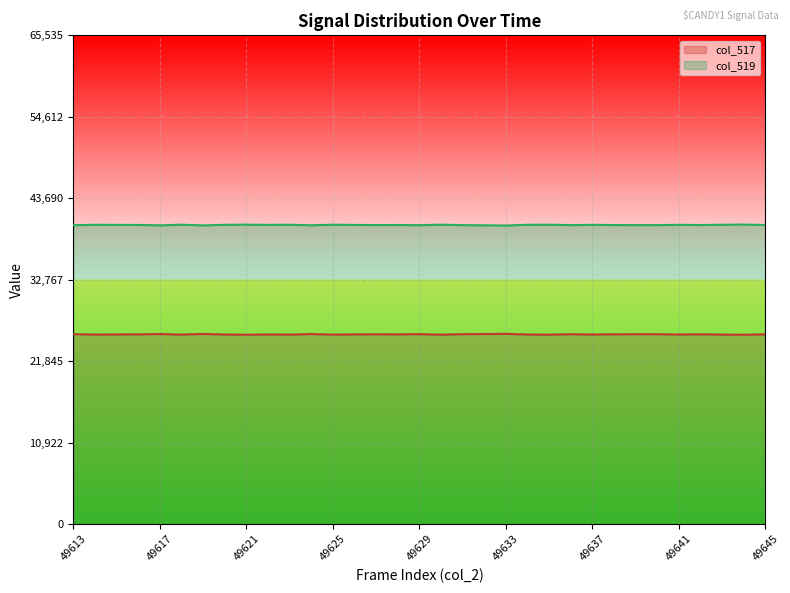

Rank the series by their average value, from lowest to highest.

col_517, col_519